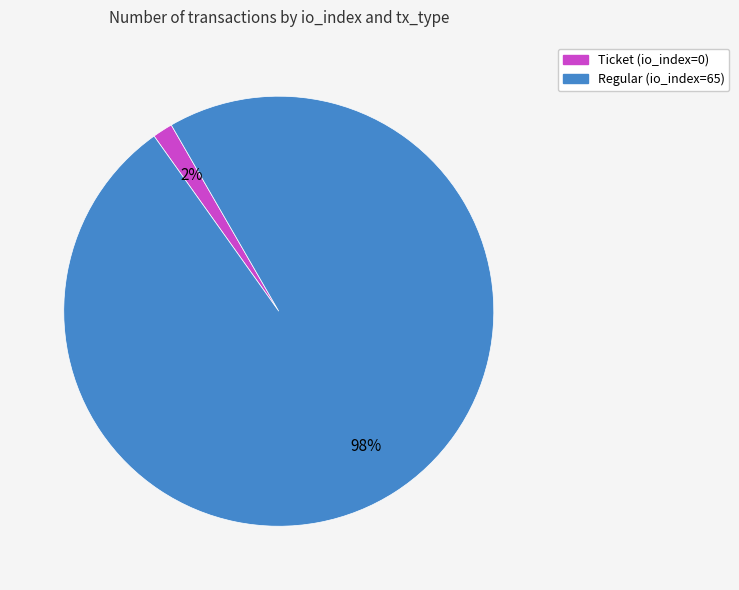

Combined, do Ticket (io_index=0) and Regular (io_index=65) account for over 50%?

Yes